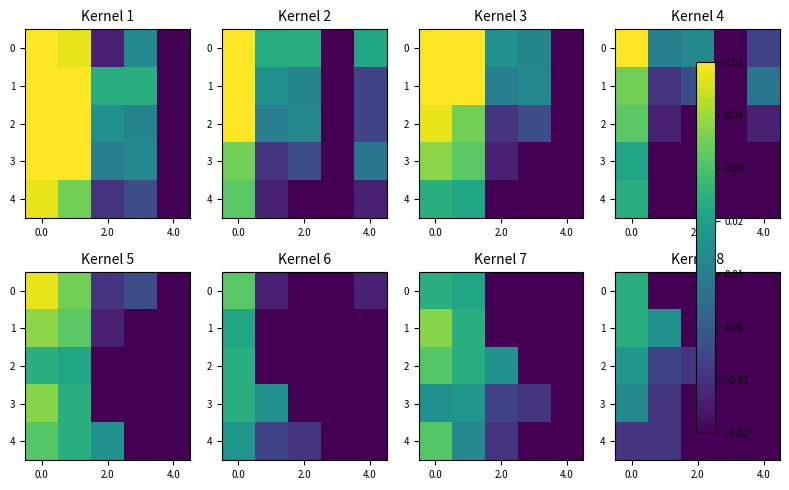

True or false: row_2 has a value of 0.0 at 0.0.

False